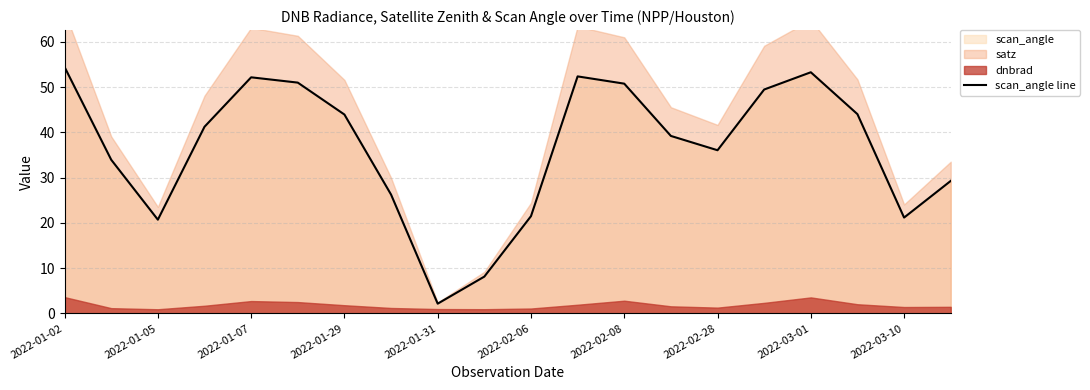

What is the lowest value of the scan_angle line series?

2.1